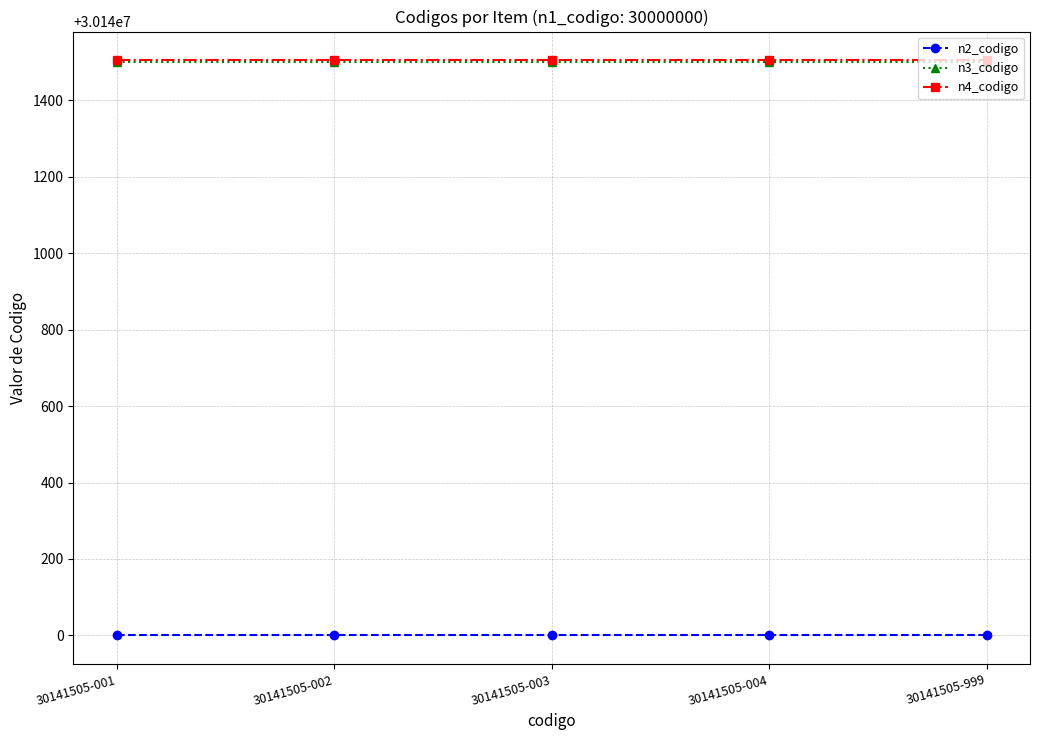

What is the lowest value of the n2_codigo series?

30140000